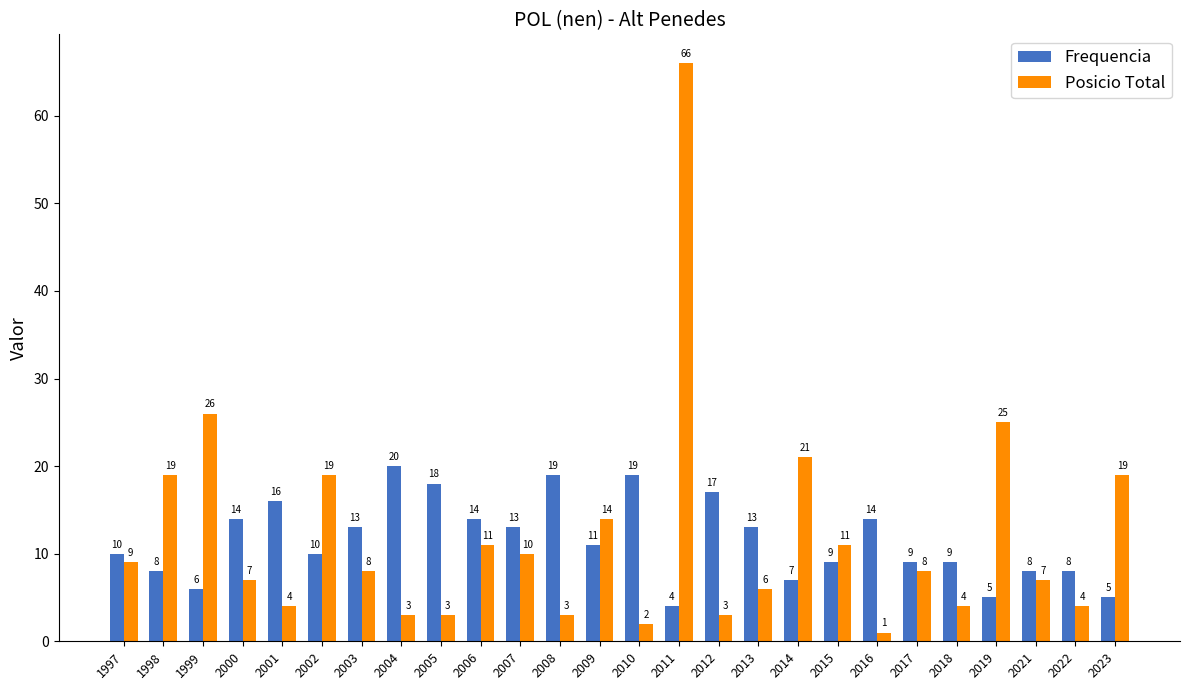

At which category is the sum across all series the highest?

2011